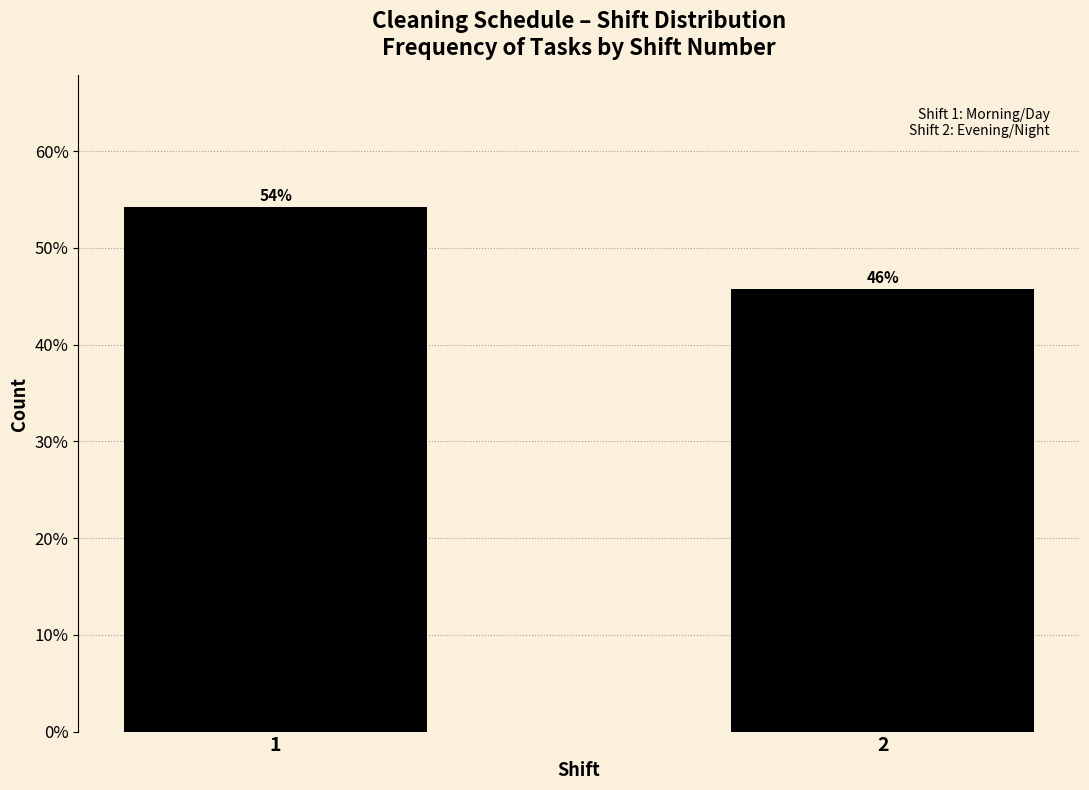

List the labels in order of value, largest first.

1, 2